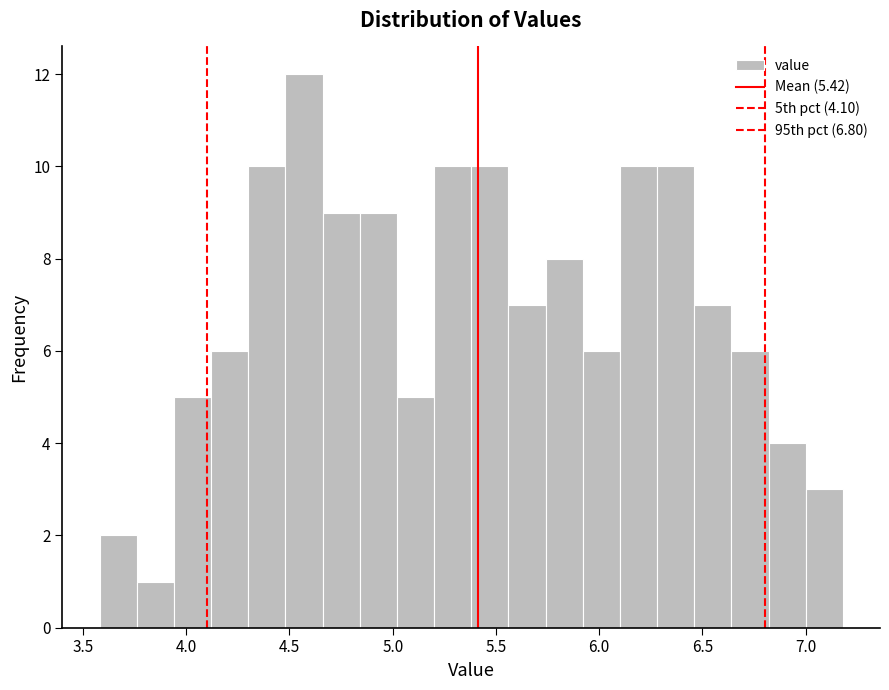

Read against the x-axis, roughly where is the centre of the tallest bar?

4.55